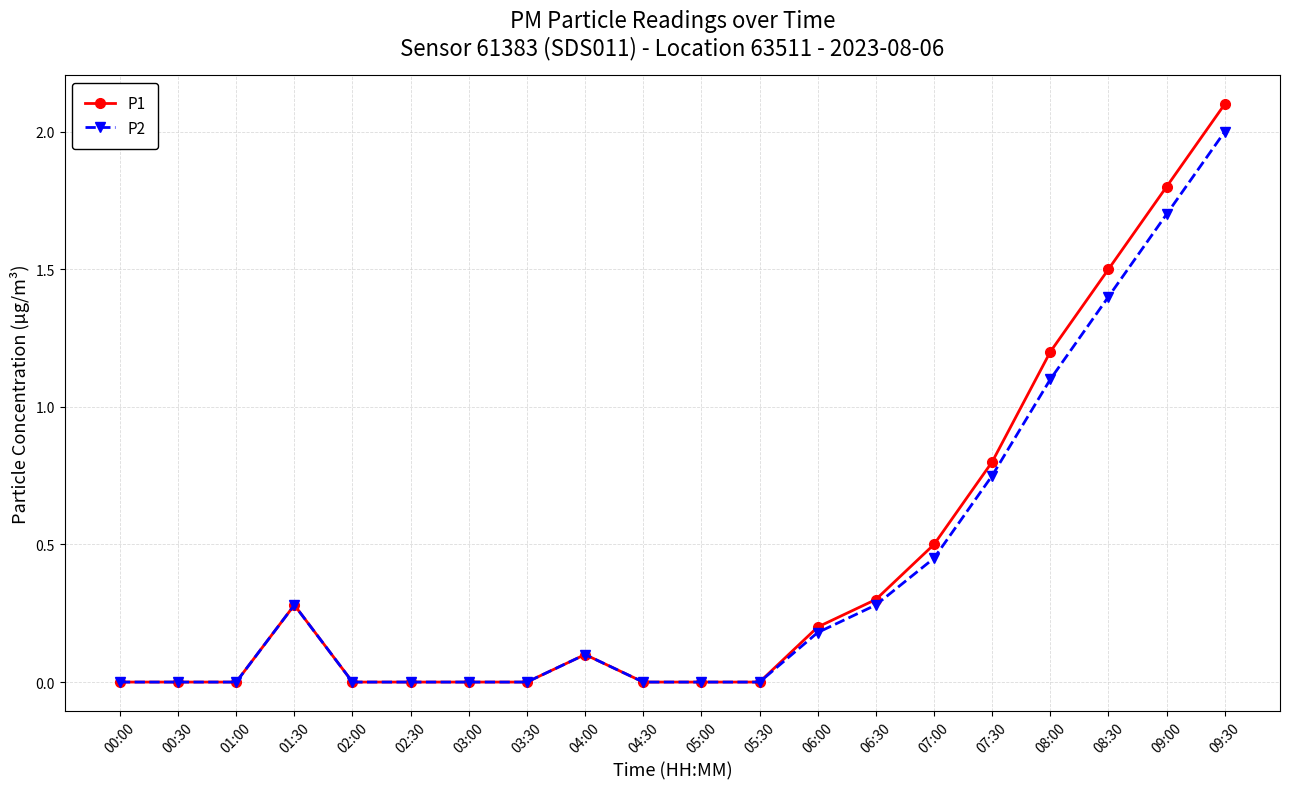

Rank the series by their maximum value, from lowest to highest.

P2, P1